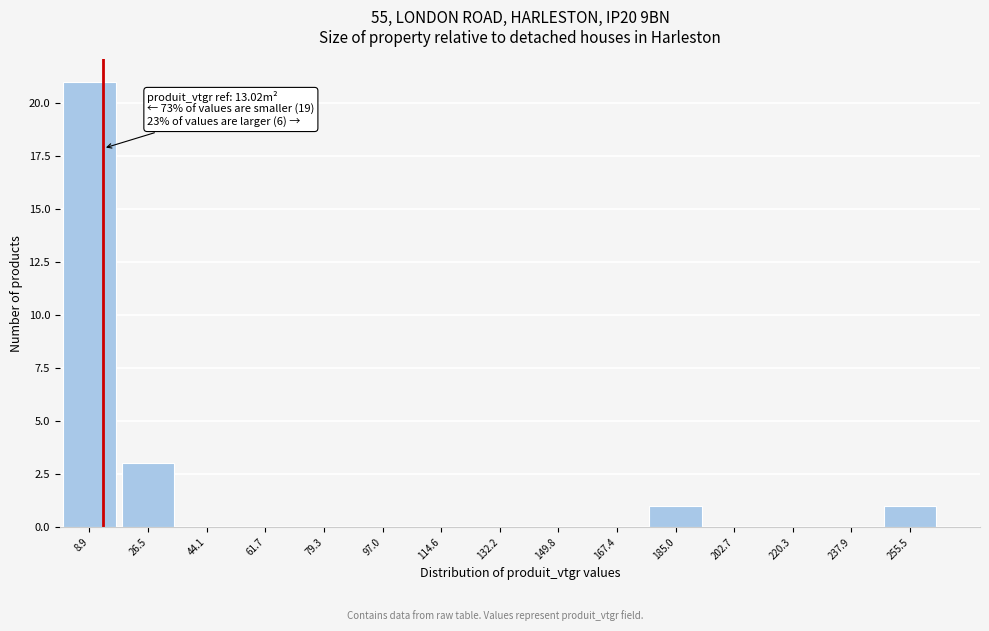

Which range on the x-axis has the tallest bar?

0 to 18